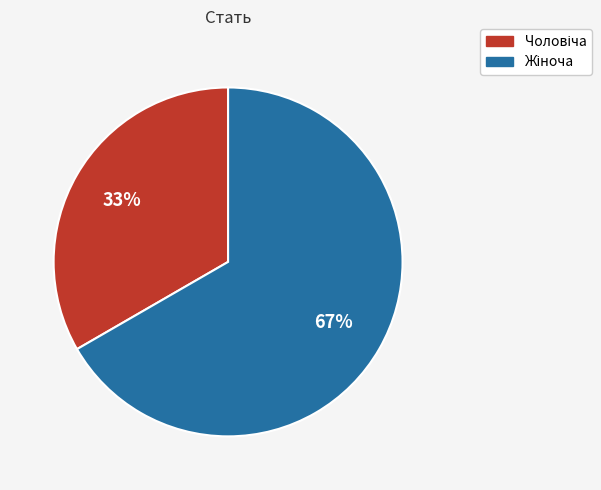

Does Жіноча represent more than half of the total?

Yes